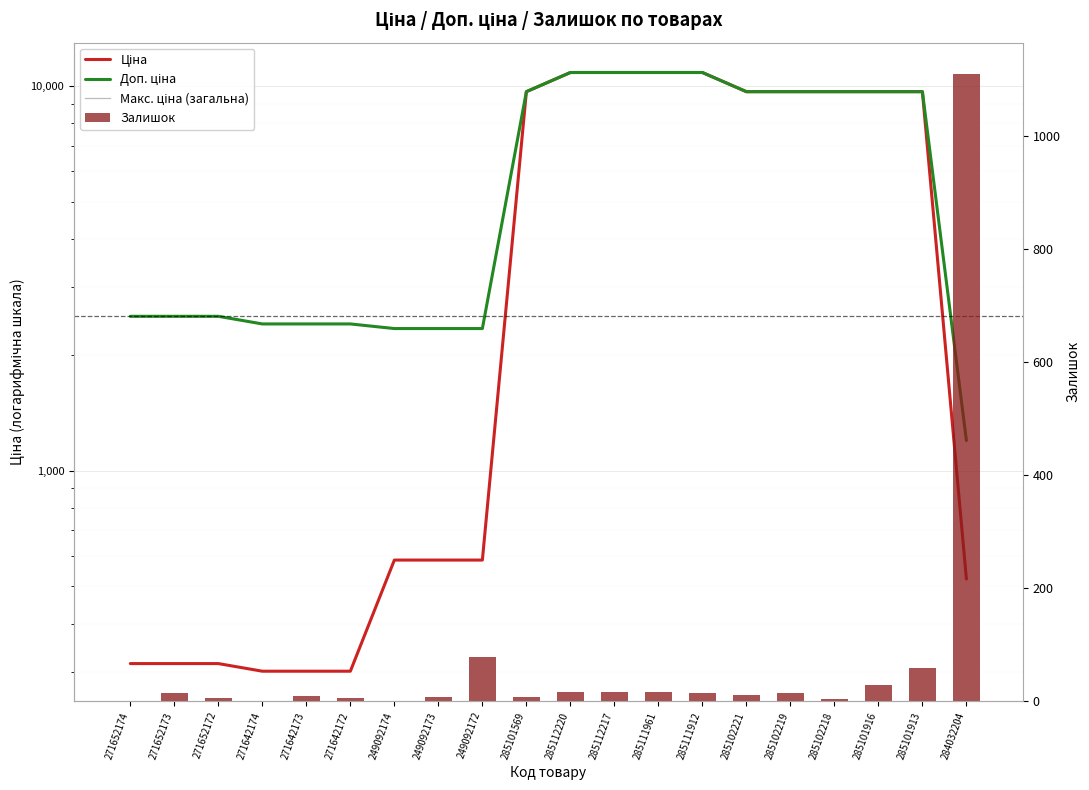

What are all the series names shown in the legend?

Ціна, Доп. ціна, Макс. ціна (загальна), Залишок